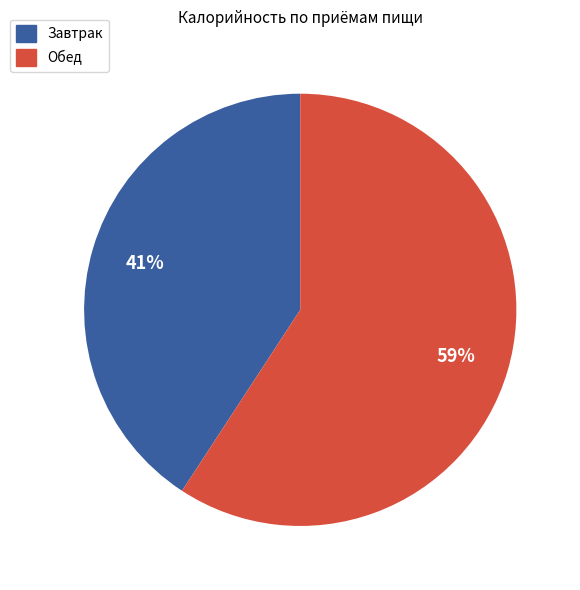

Combined, do Завтрак and Обед account for over 50%?

Yes